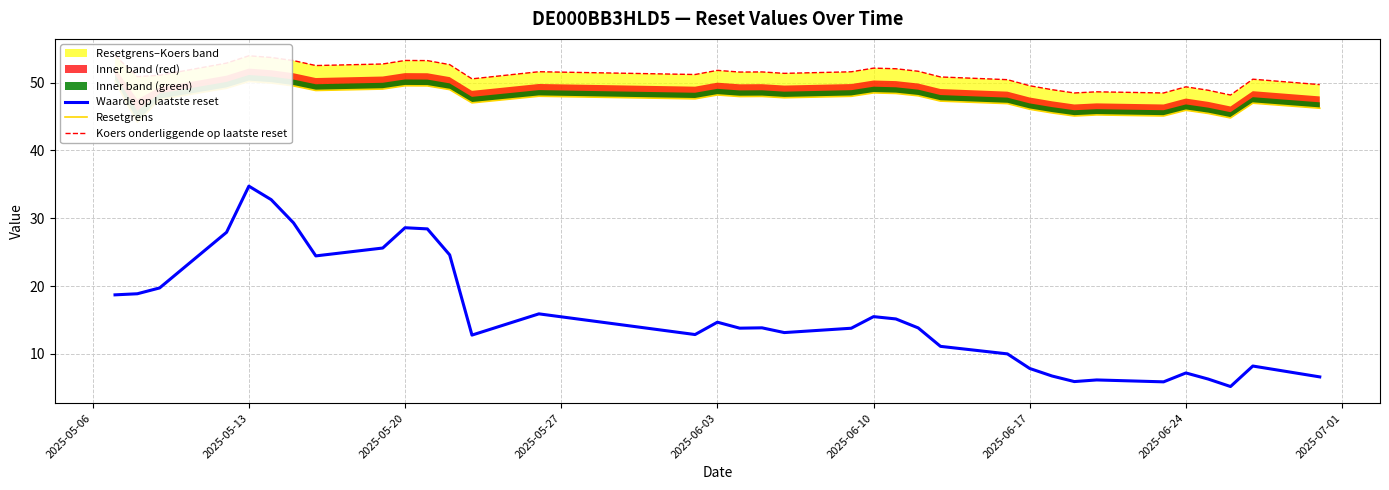

True or false: Waarde op laatste reset has a value of 24.3 at 2025-06-03.

False